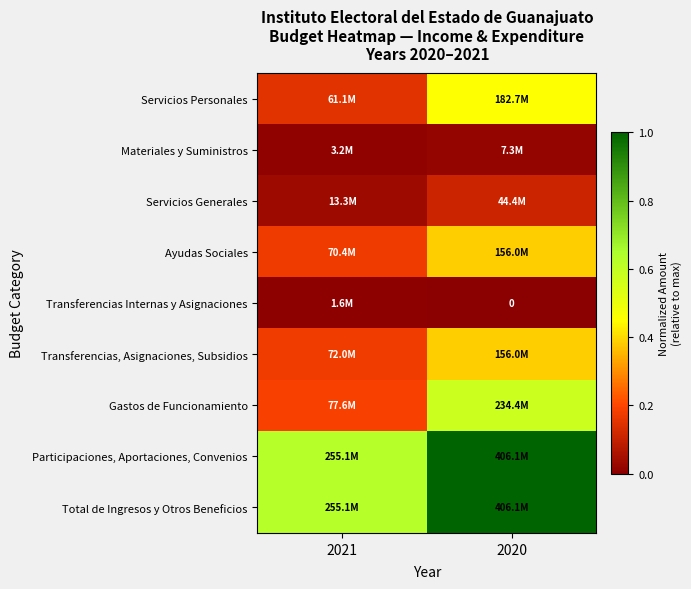

How many distinct data groups are displayed?

9